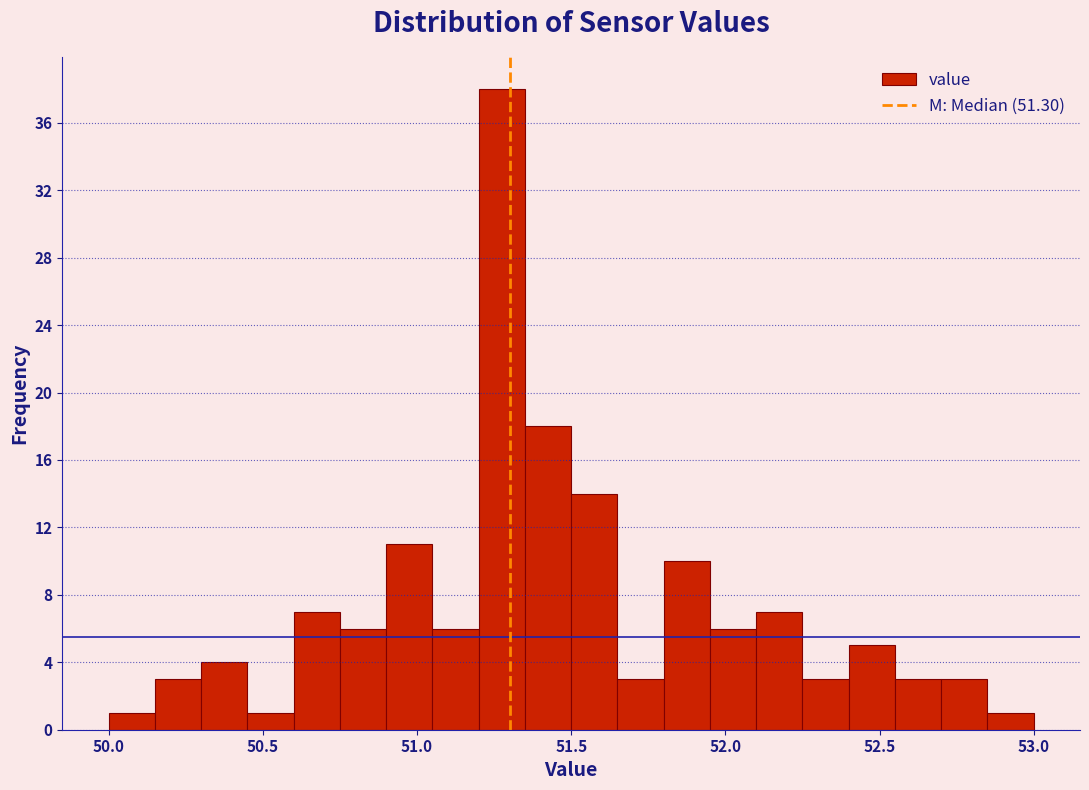

Read against the x-axis, roughly where is the centre of the tallest bar?

51.30